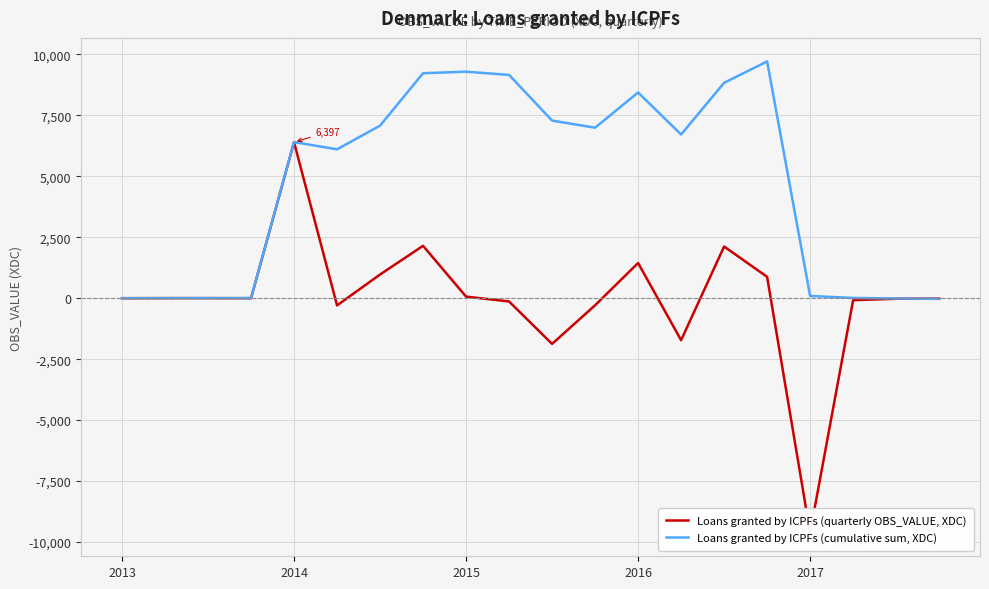

True or false: Loans granted by ICPFs (cumulative sum, XDC) has a value of 9290 at 2015.

True